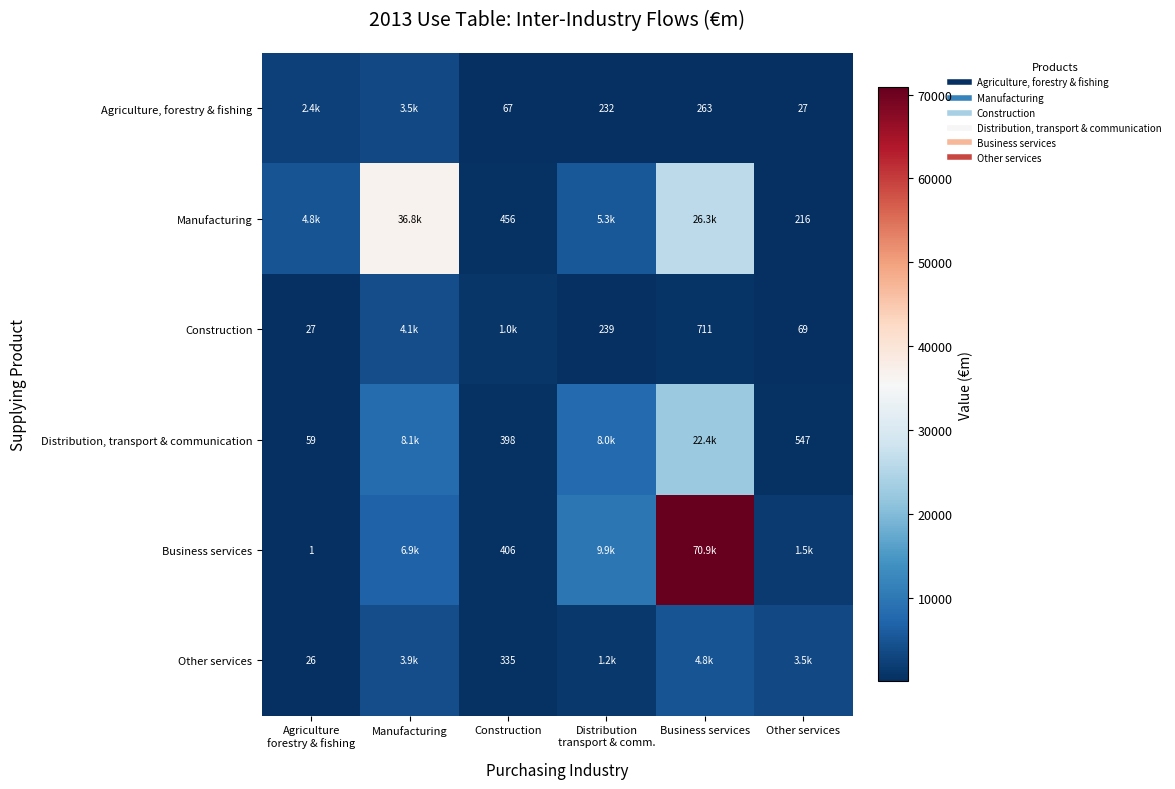

List the series in order of their peak value, highest first.

Business services, Manufacturing, Distribution, transport & communication, Other services, Construction, Agriculture, forestry & fishing